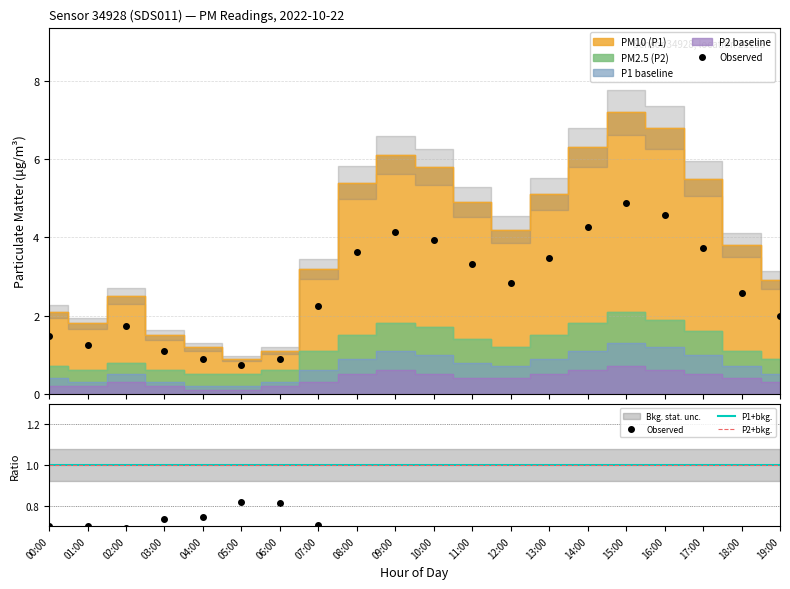

Is it true that P1 equals 2.9 at 19:00?

True